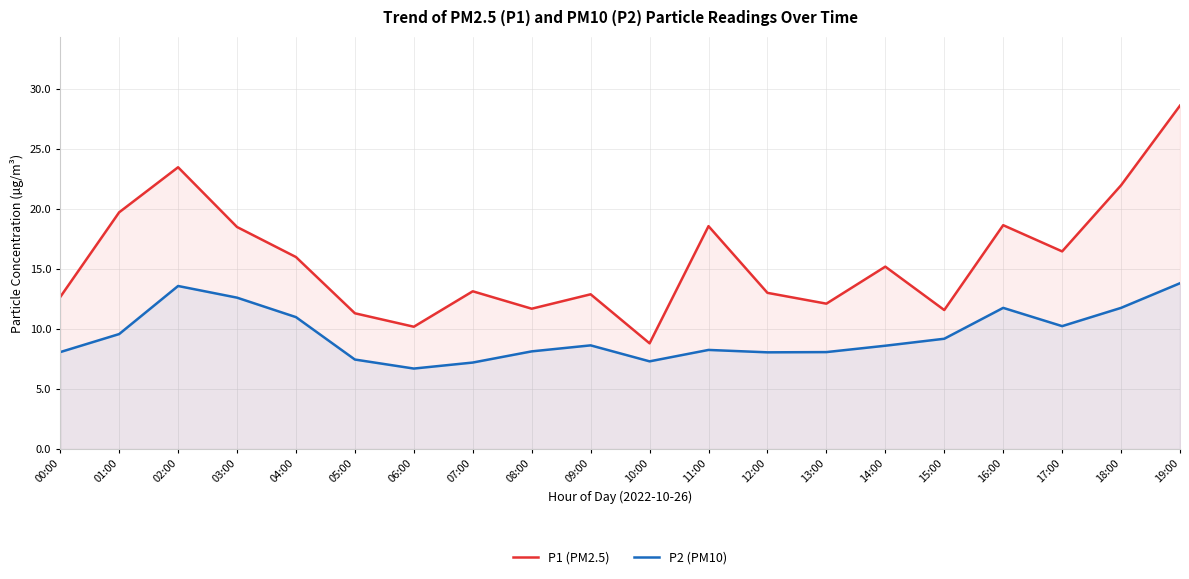

At which category is the sum across all series the highest?

19:00